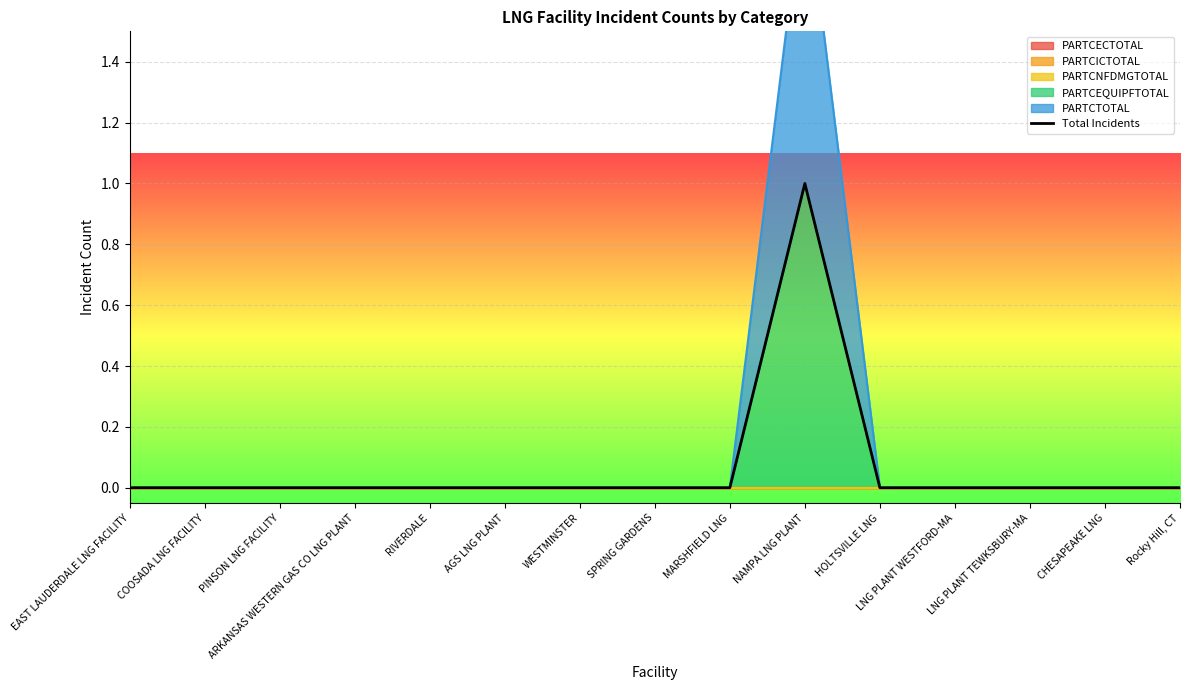

What is the label of the 15th point from the right?

EAST LAUDERDALE LNG FACILITY